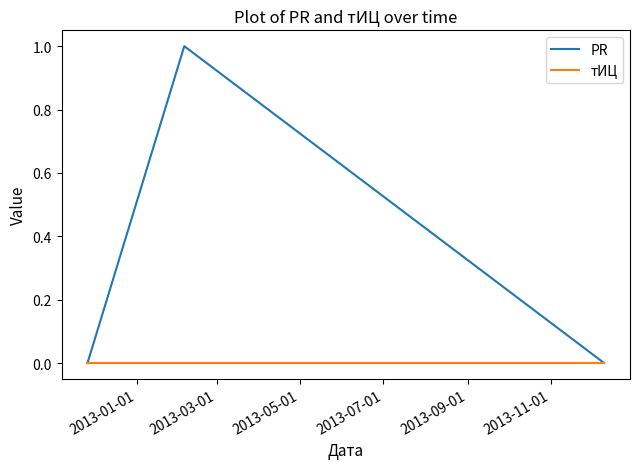

Does the chart have visible grid lines?

No